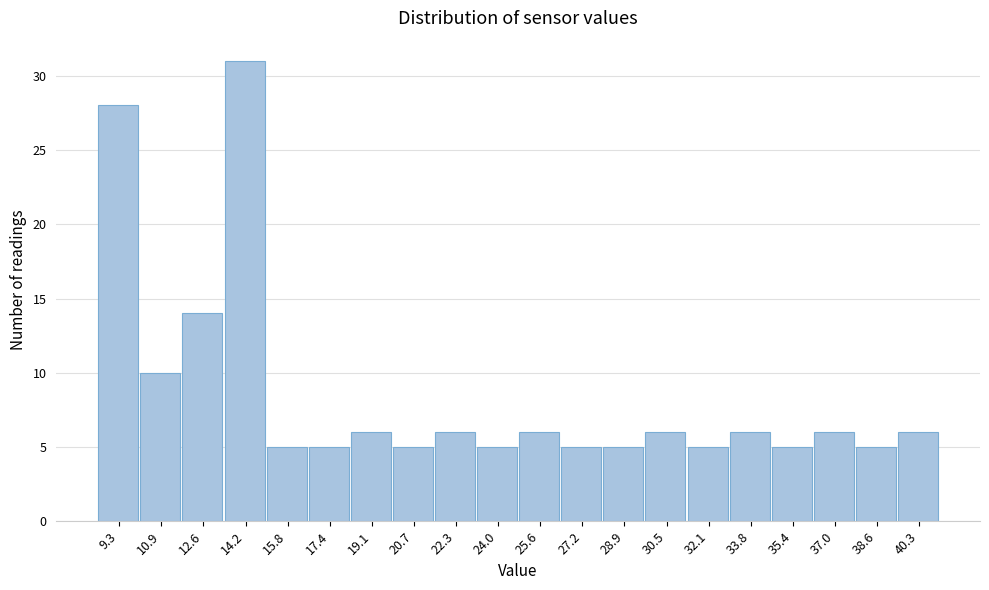

Reading right to left, extract all data points from this chart.

40.3=6	38.6=5	37.0=6	35.4=5	33.8=6	32.1=5	30.5=6	28.9=5	27.2=5	25.6=6	24.0=5	22.3=6	20.7=5	19.1=6	17.4=5	15.8=5	14.2=31	12.6=14	10.9=10	9.3=28